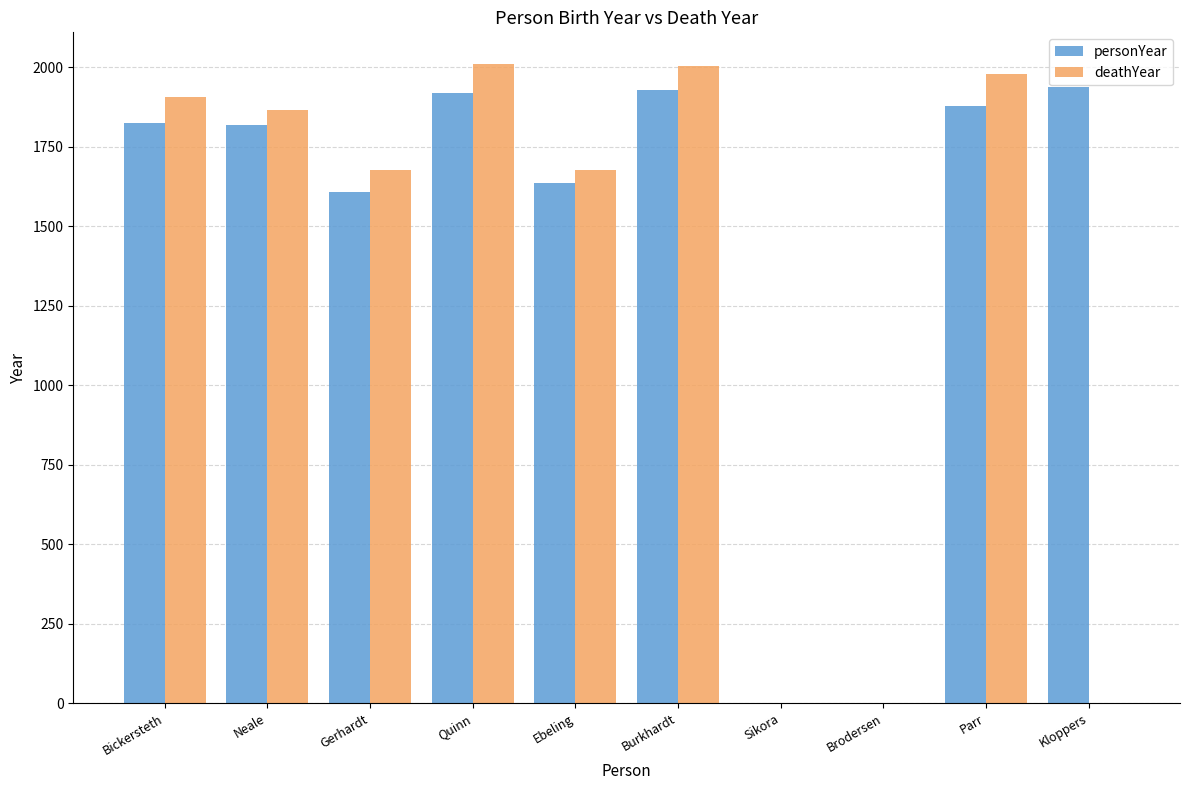

The deathYear series shows 0 at Kloppers. True or false?

True